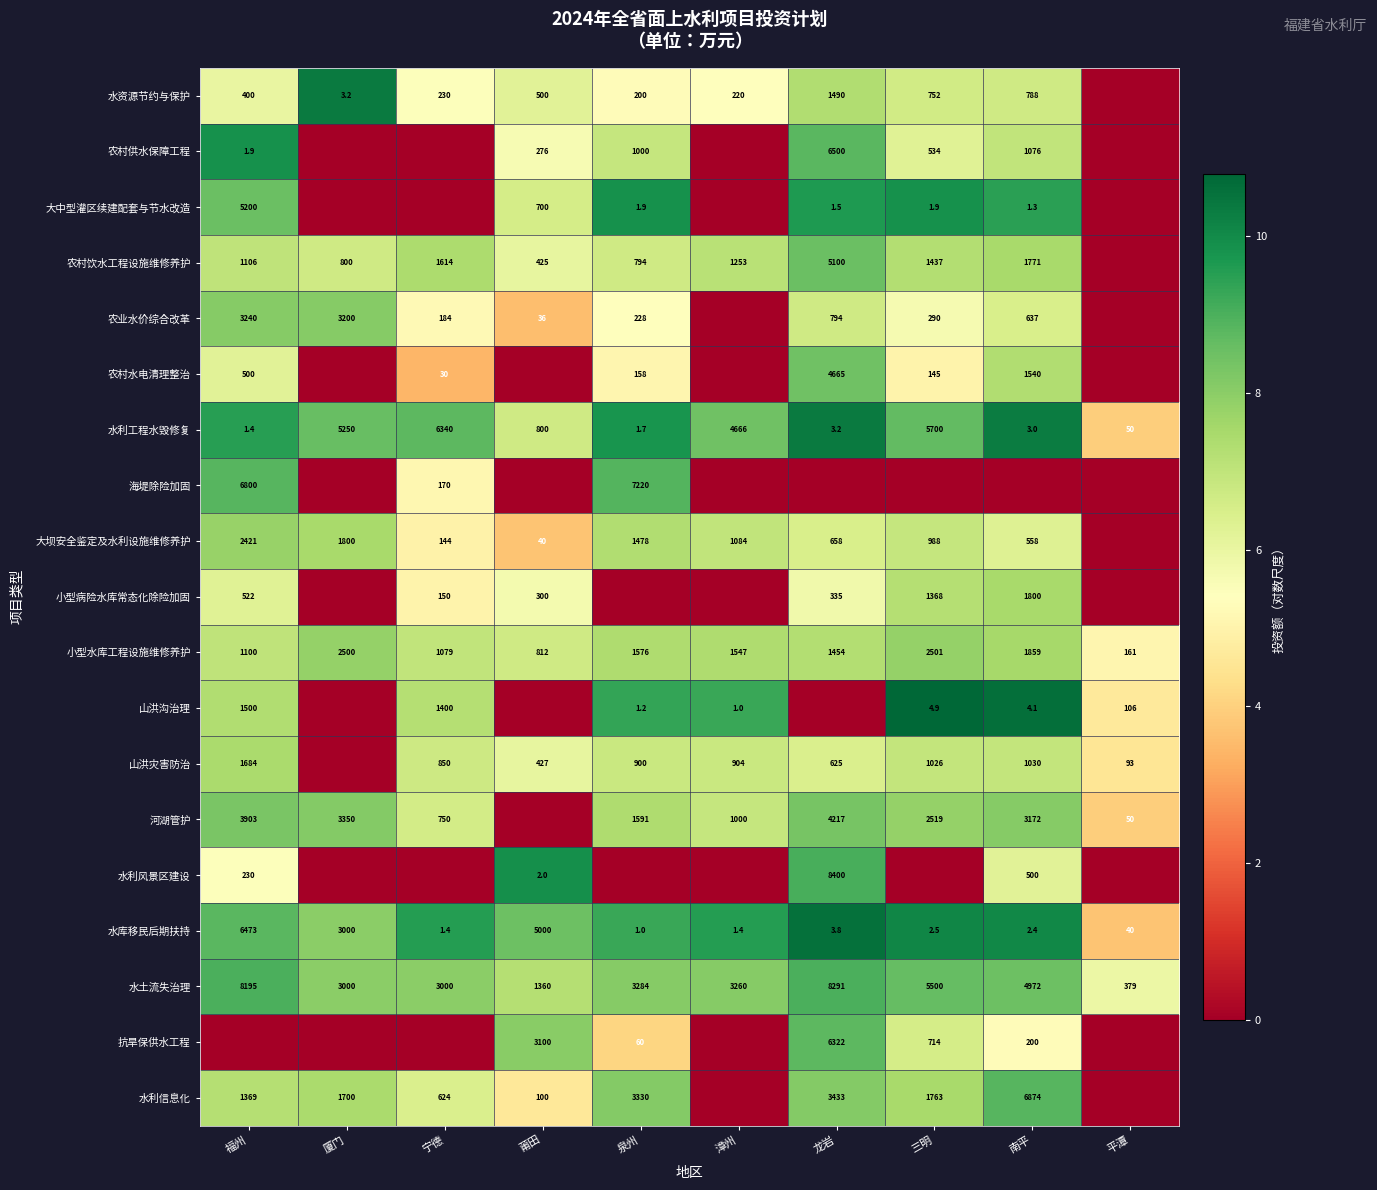

What is the sum of the 山洪沟治理 values at 漳州 and 南平?

5.1